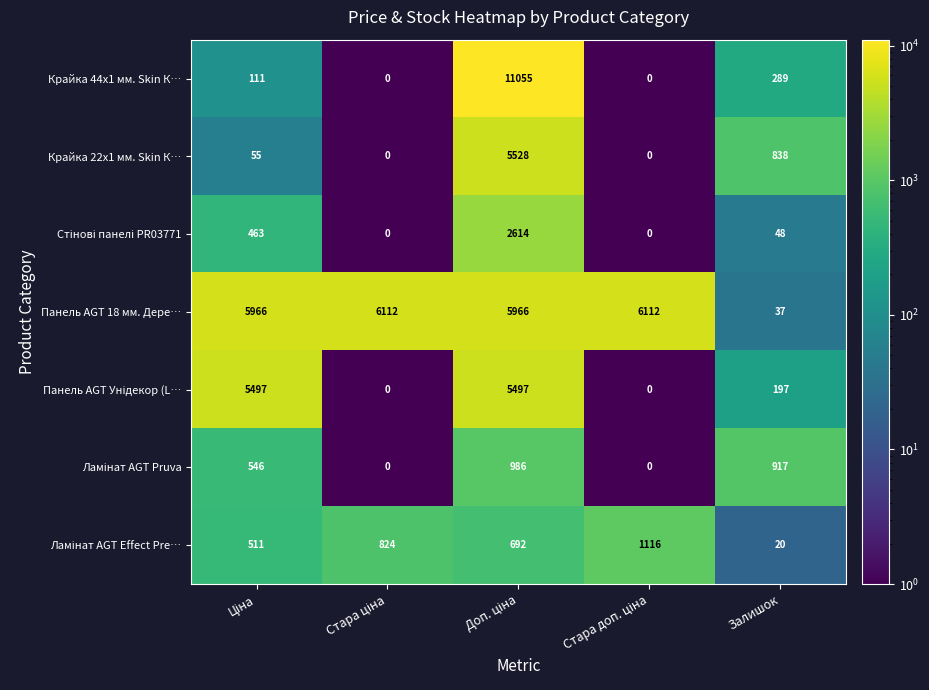

What is the difference between the second highest and second lowest values in the Крайка 44x1 мм. Skin К… series?

289